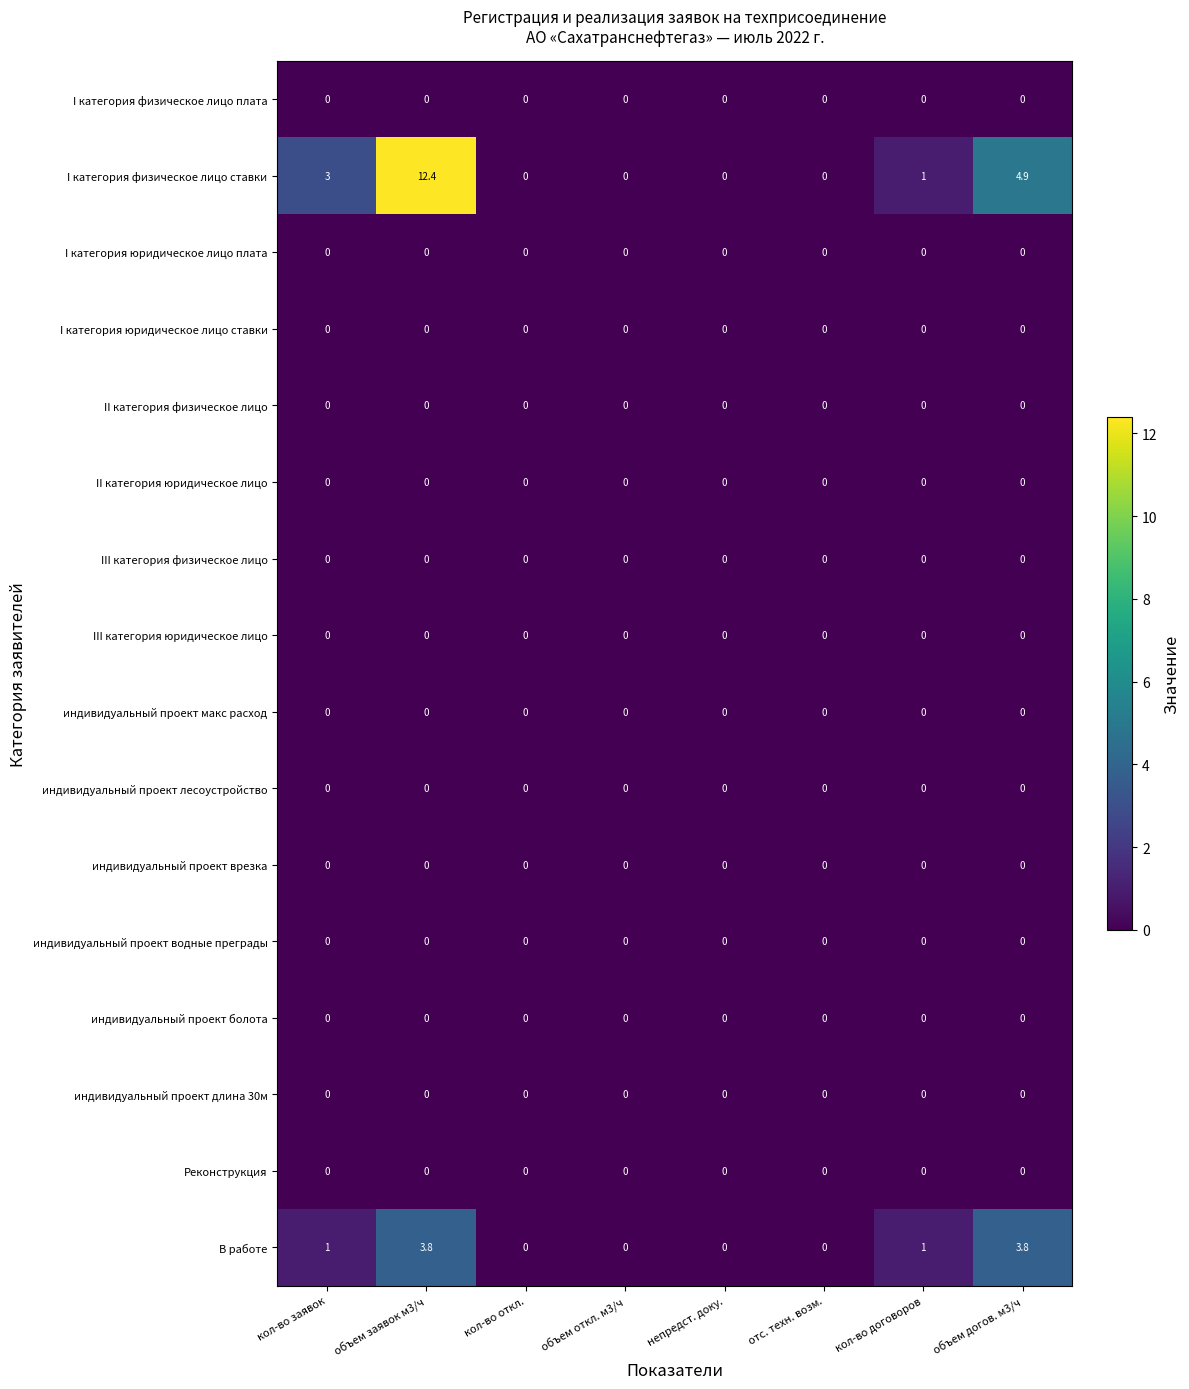

Which category has the highest value across all series?

объем заявок м3/ч